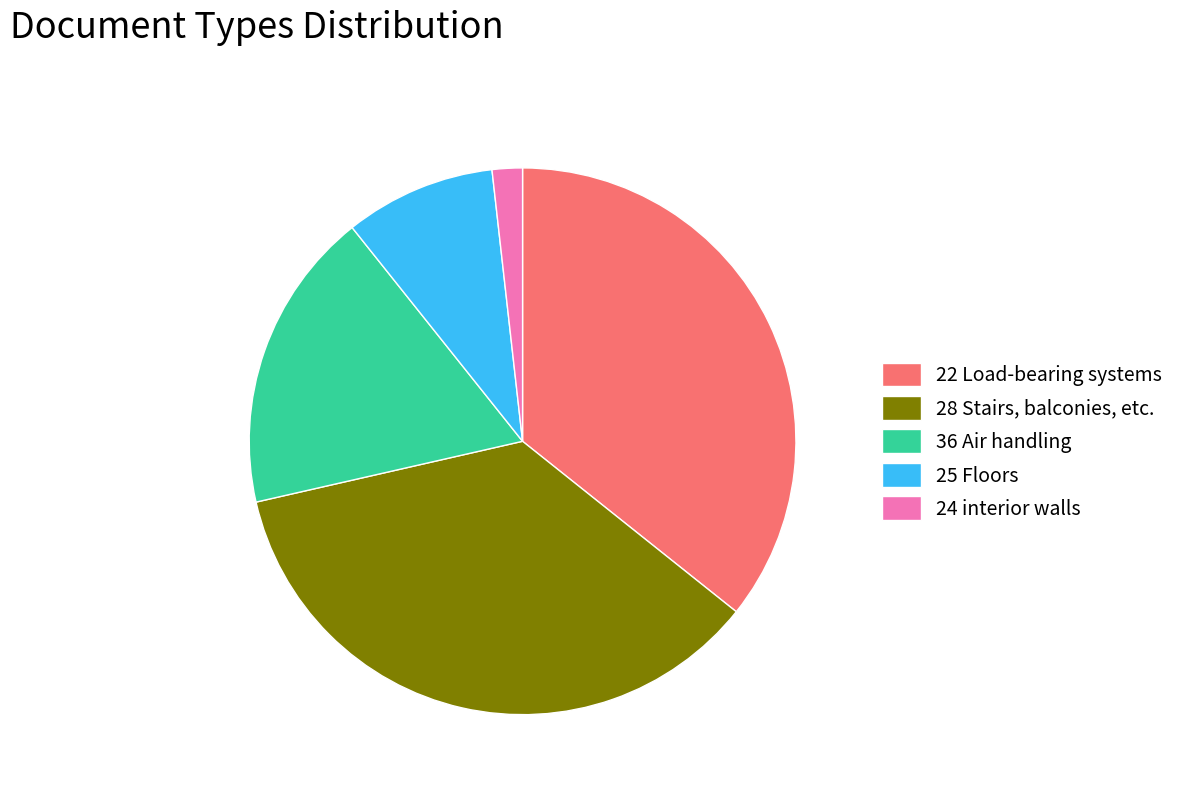

Is there any slice that represents more than half of the pie?

No